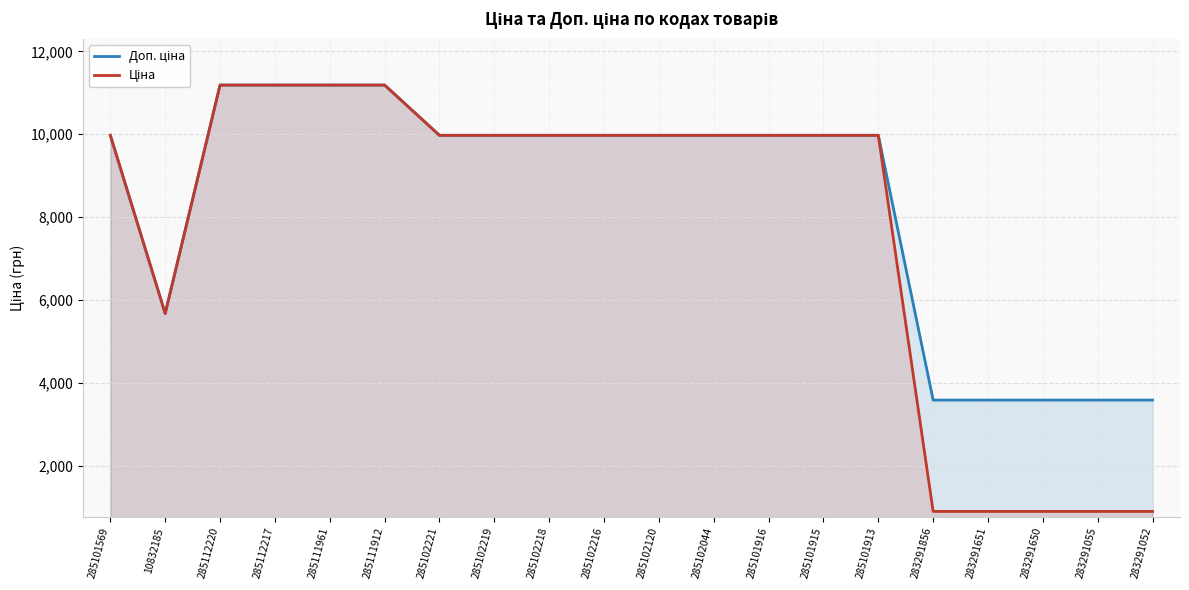

Rank the series by their maximum value, from highest to lowest.

Доп. ціна, Ціна